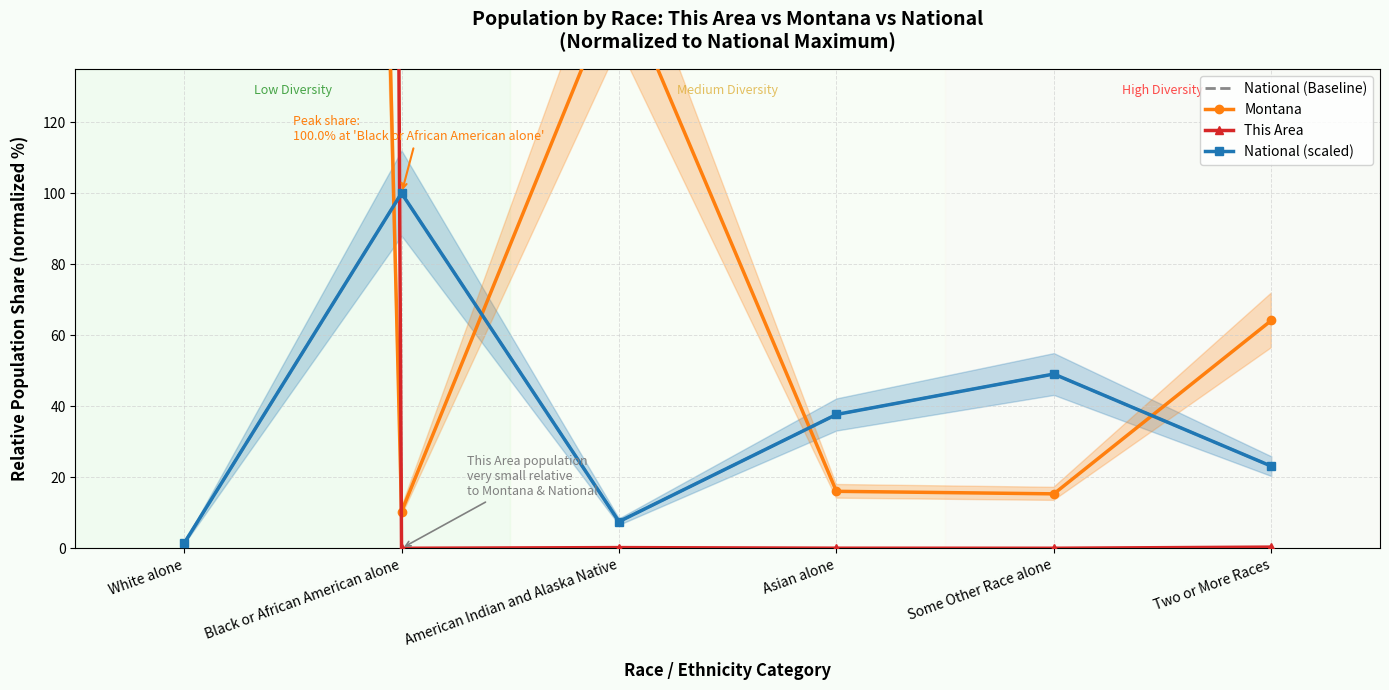

At Some Other Race alone, list the series in order from smallest to largest.

This Area, Montana, National (Baseline), National (scaled)